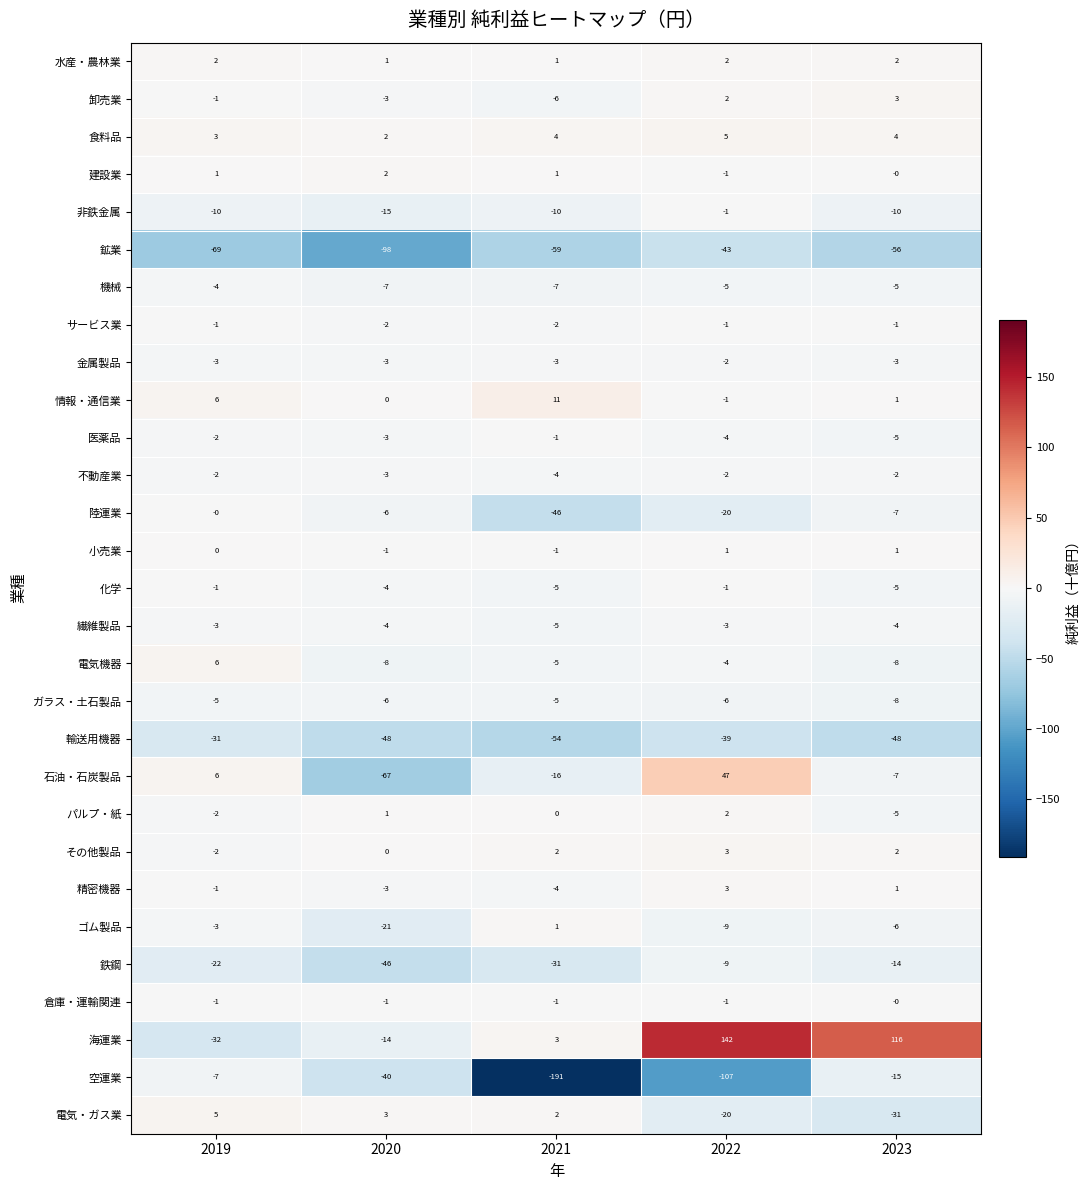

Rank the categories by 陸運業 value from highest to lowest.

2019, 2020, 2023, 2022, 2021